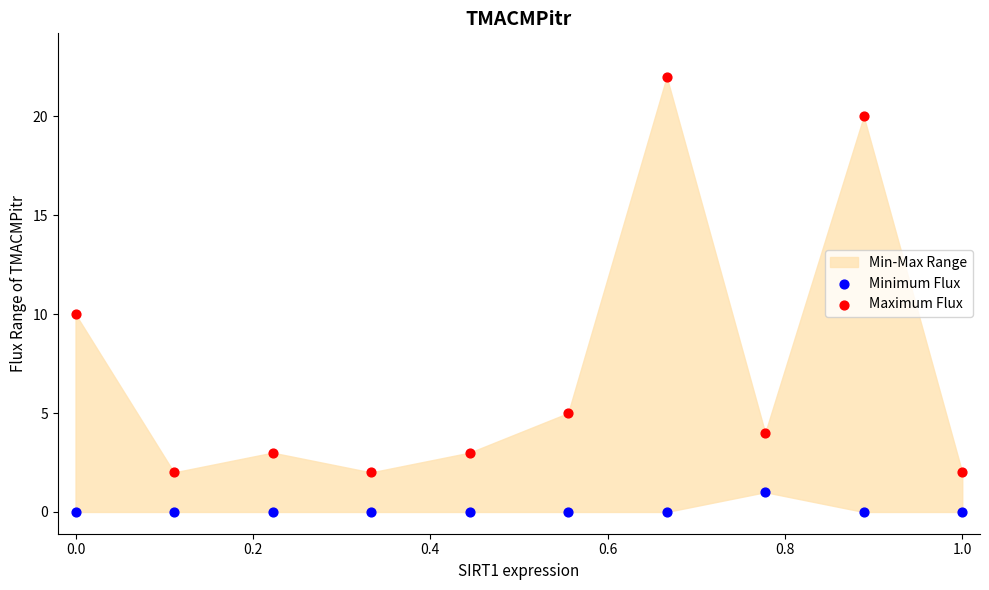

Across all data points, what is the range of Y values (max minus min)?

22